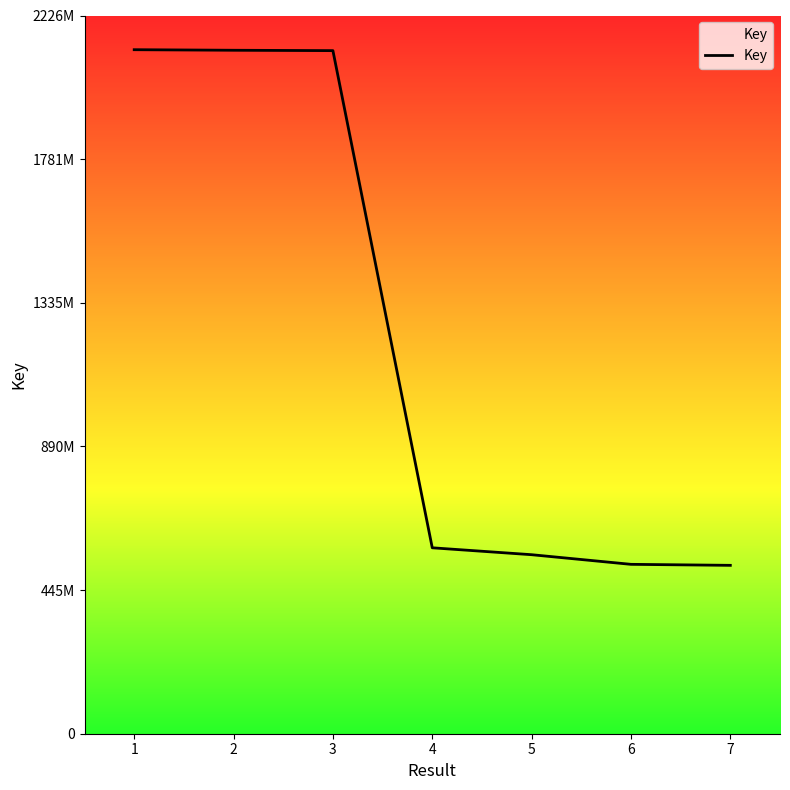

What value does the data have at 3?

2117461330